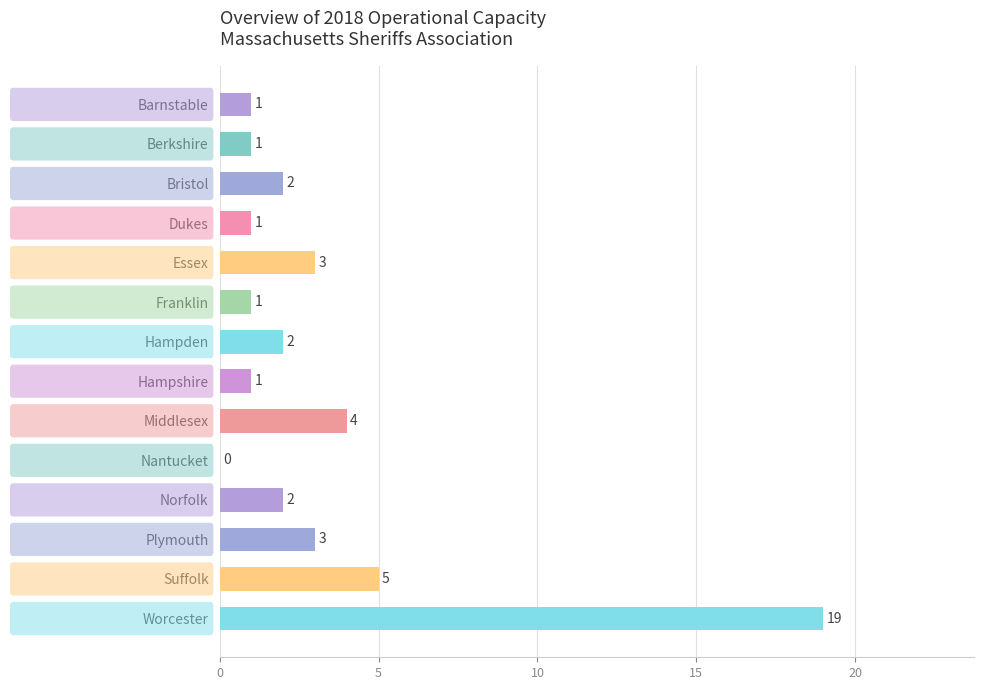

At which label is the value closest to 9?

Suffolk